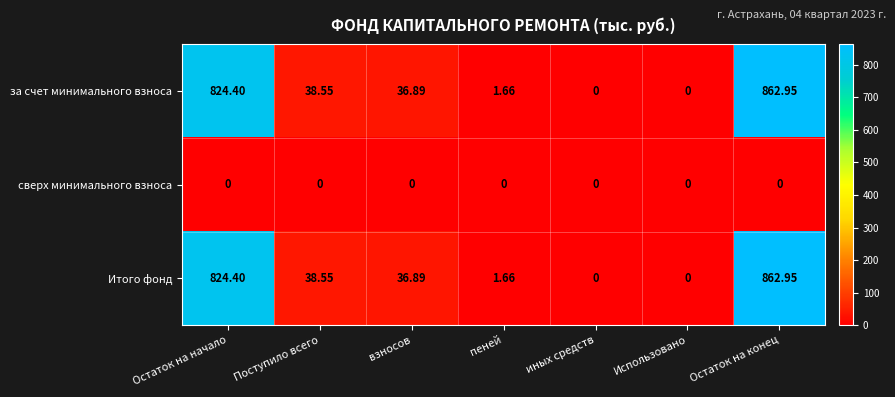

At which category does the chart reach its peak across all series?

Остаток на конец